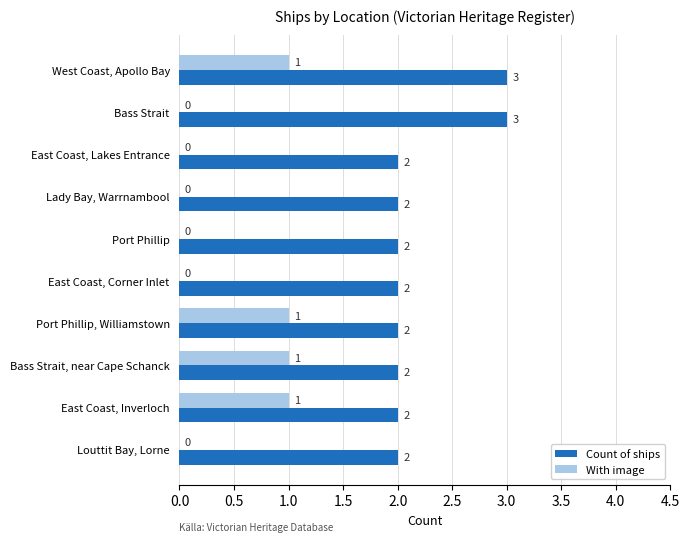

How many Count of ships values are between 2 and 3?

10